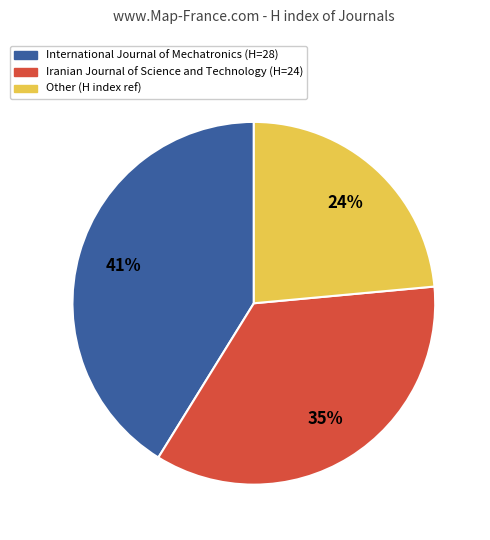

Which category has the smallest portion of the pie?

Other